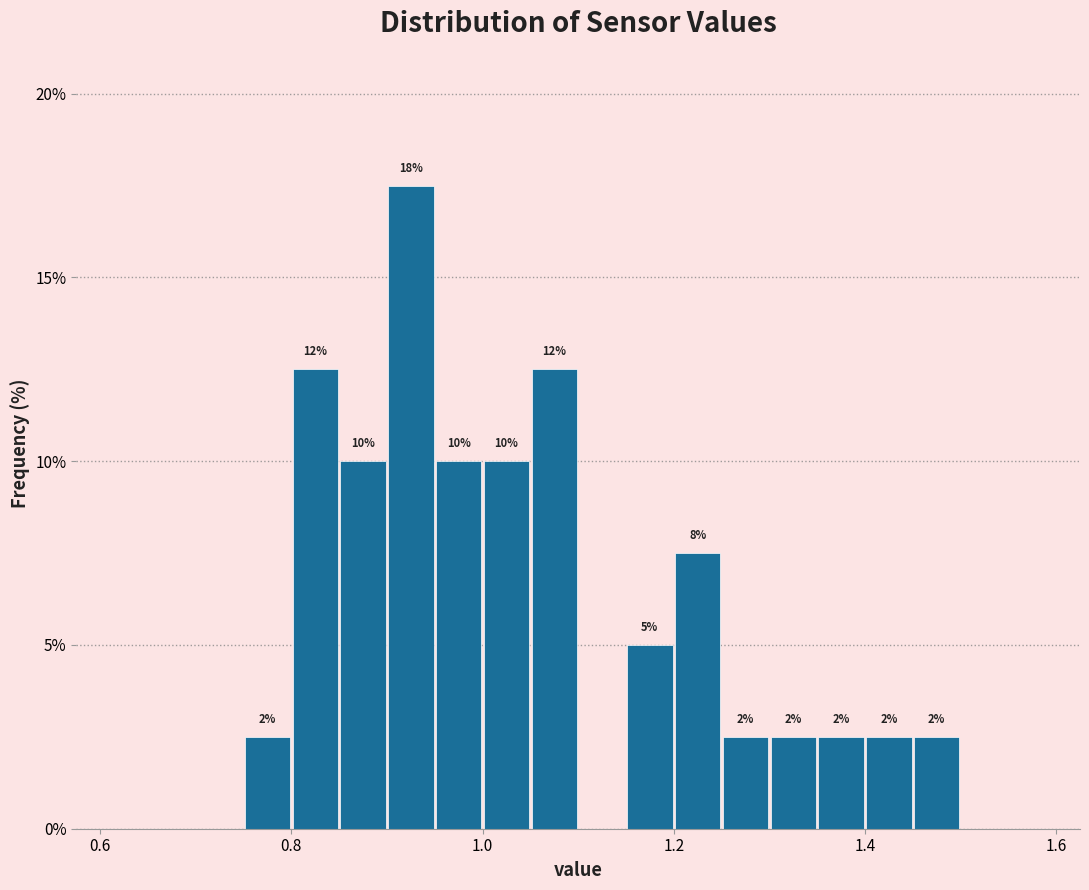

Around what value on the x-axis is the tallest bar? Give the approximate position of its centre, as read against the axis.

0.92